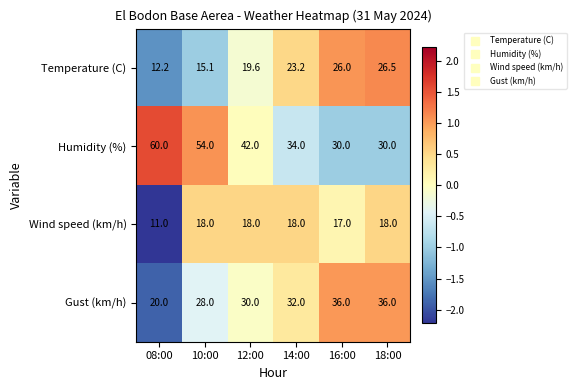

How many values in the Wind speed (km/h) series are below 18?

2